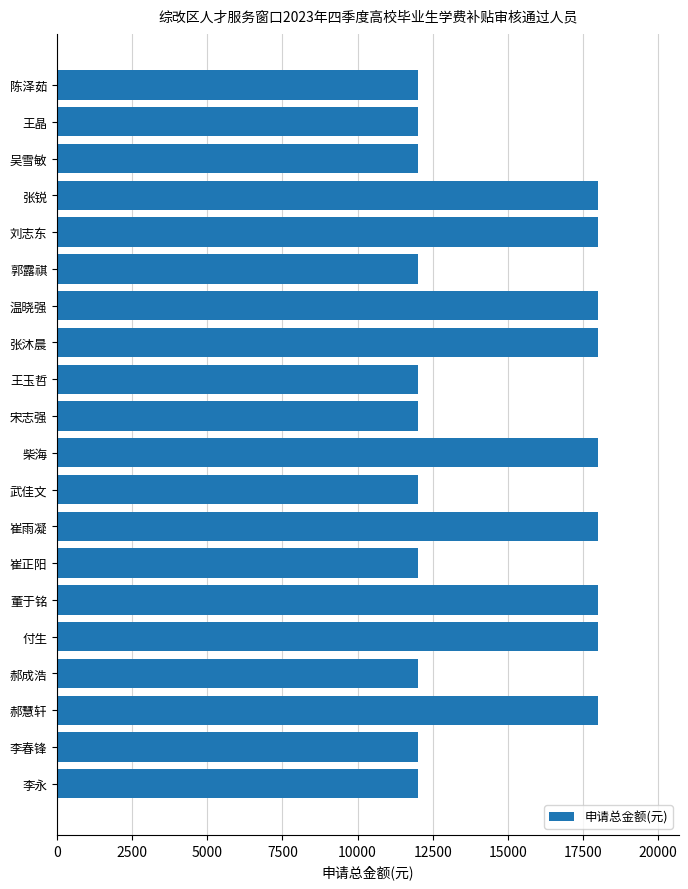

The value at 李永 is 12000. True or false?

True